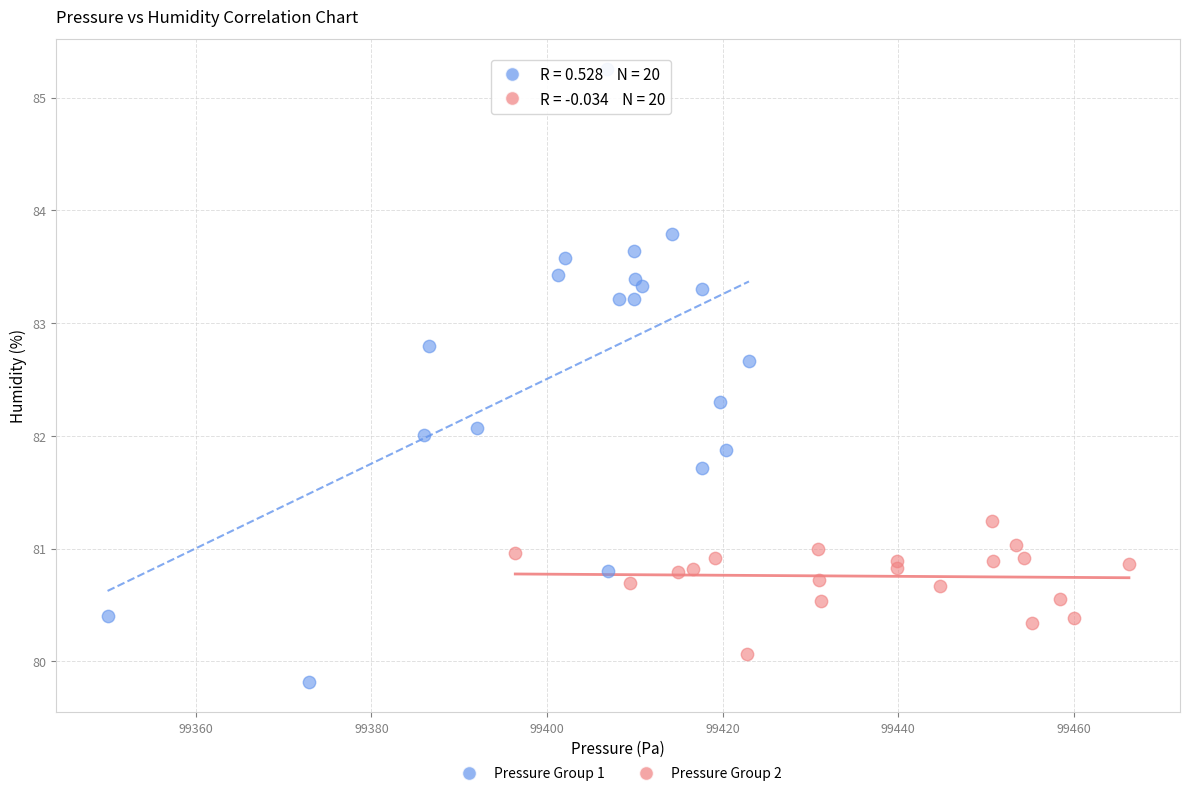

Which series reaches the maximum Y coordinate?

Pressure Group 1